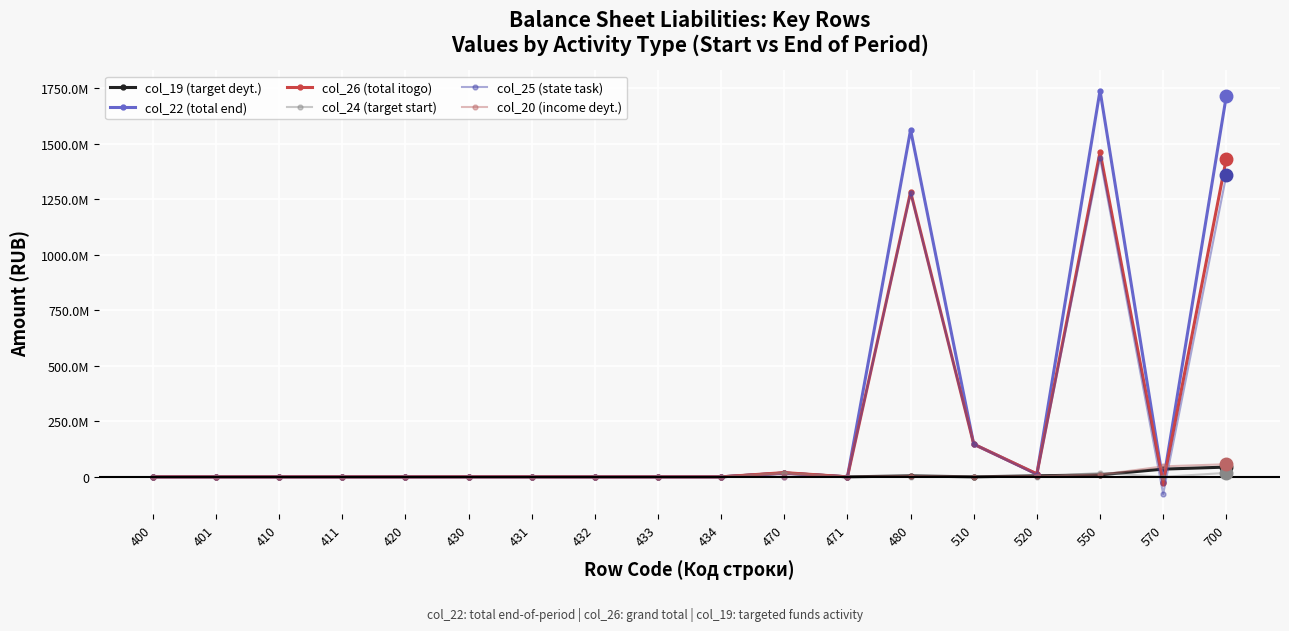

At which label is col_22 (total end) closest to 857693651?

480